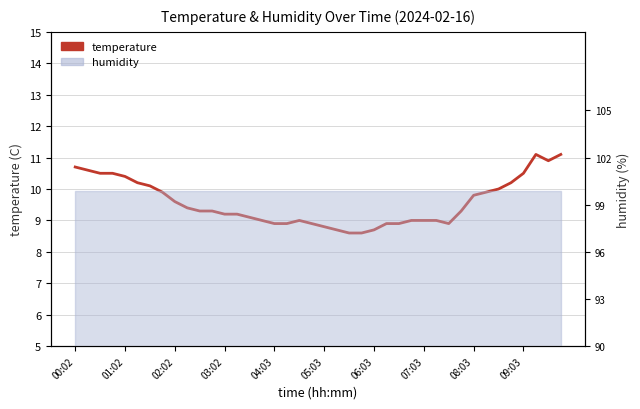

What is the average value?

9.6